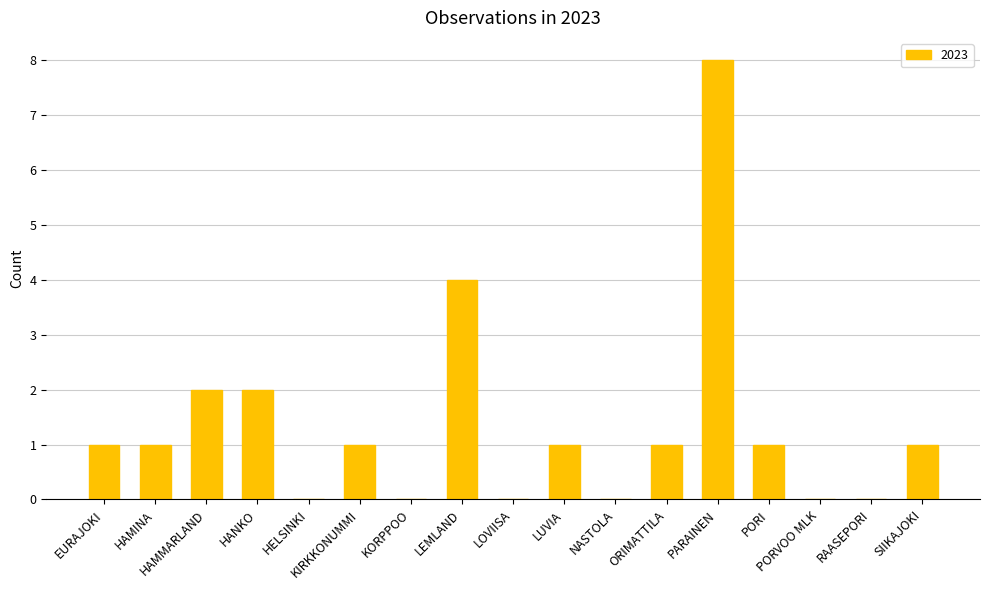

At which label is the value closest to 4?

LEMLAND